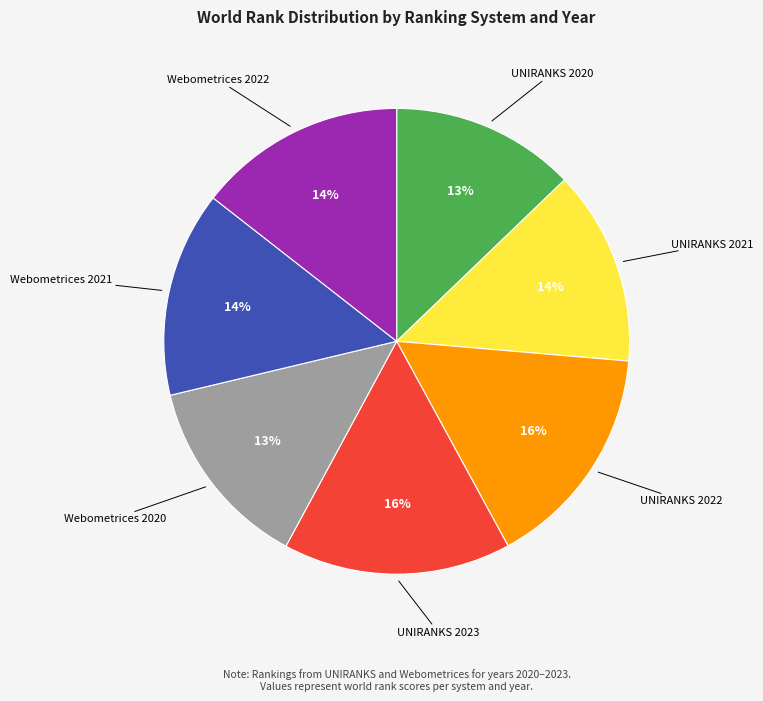

To the nearest percent, what is the average slice percentage?

14%